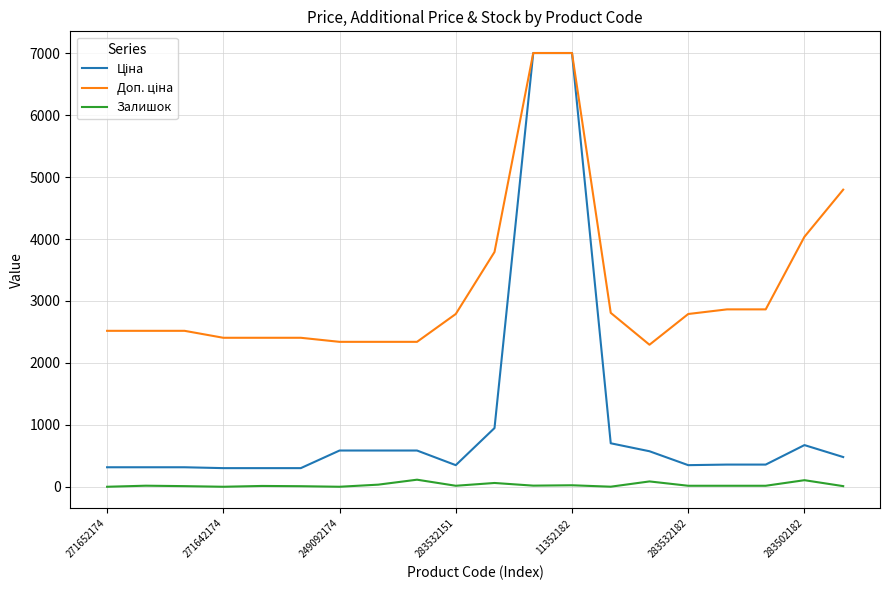

At which label does Залишок reach its peak?

8